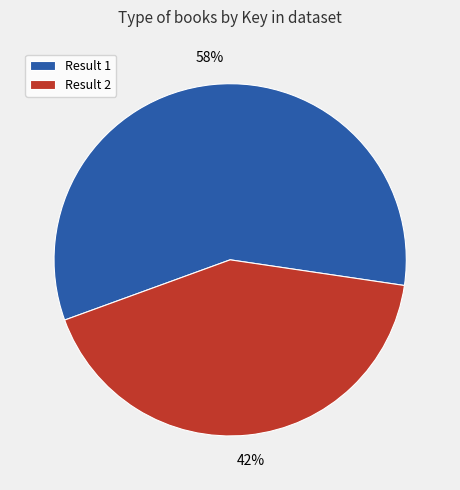

Which slice represents more than half of the pie?

Result 1